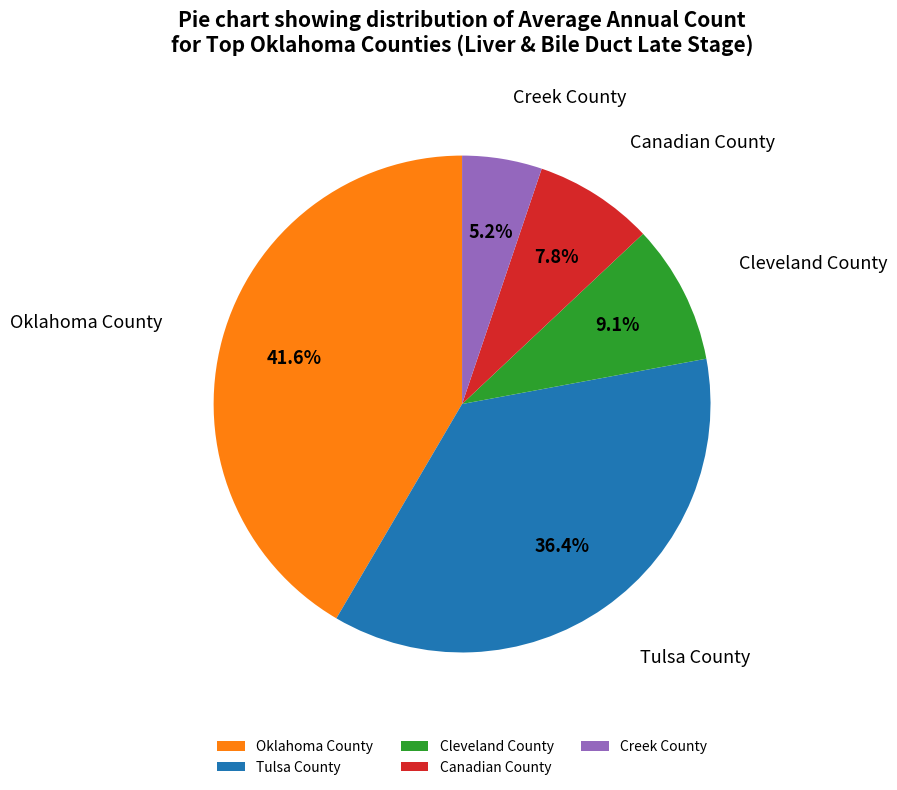

Count the number of slices in the pie.

5